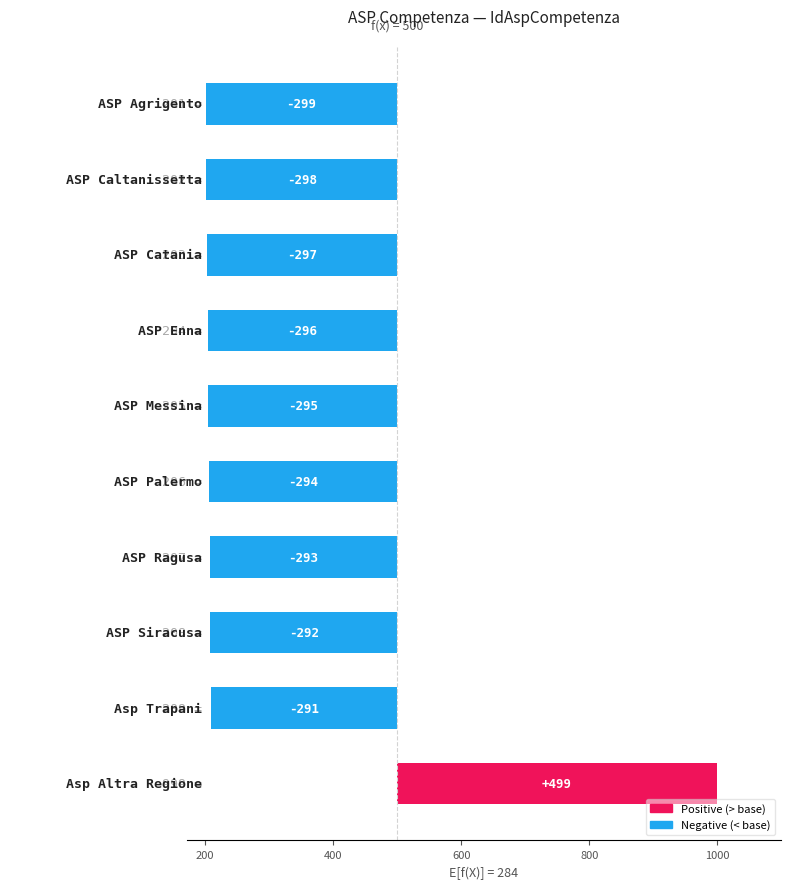

How many values are below zero?

9